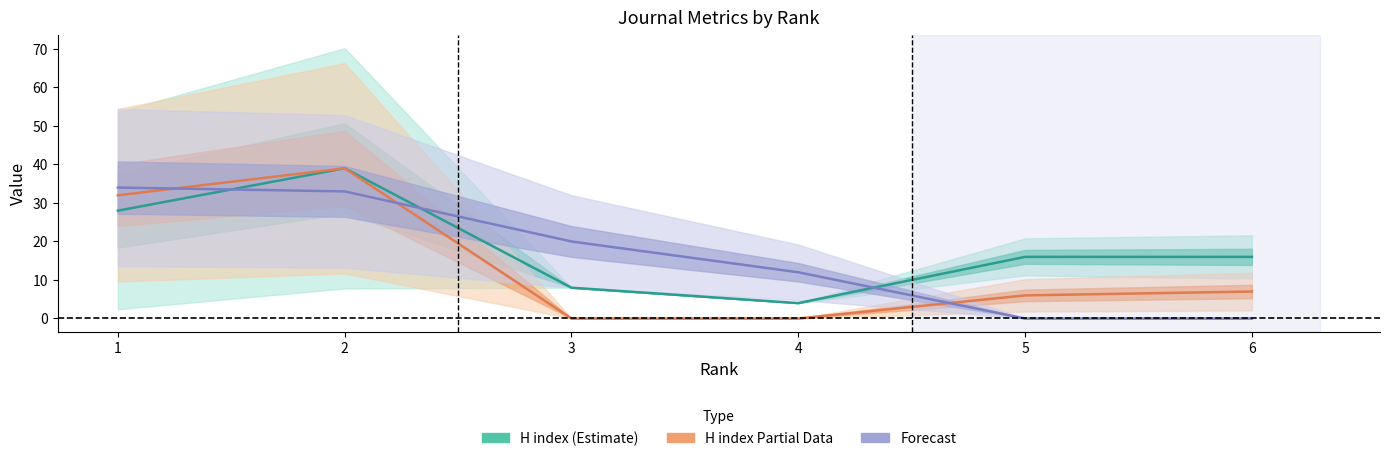

At which category does H index (Estimate) reach its first local peak?

2